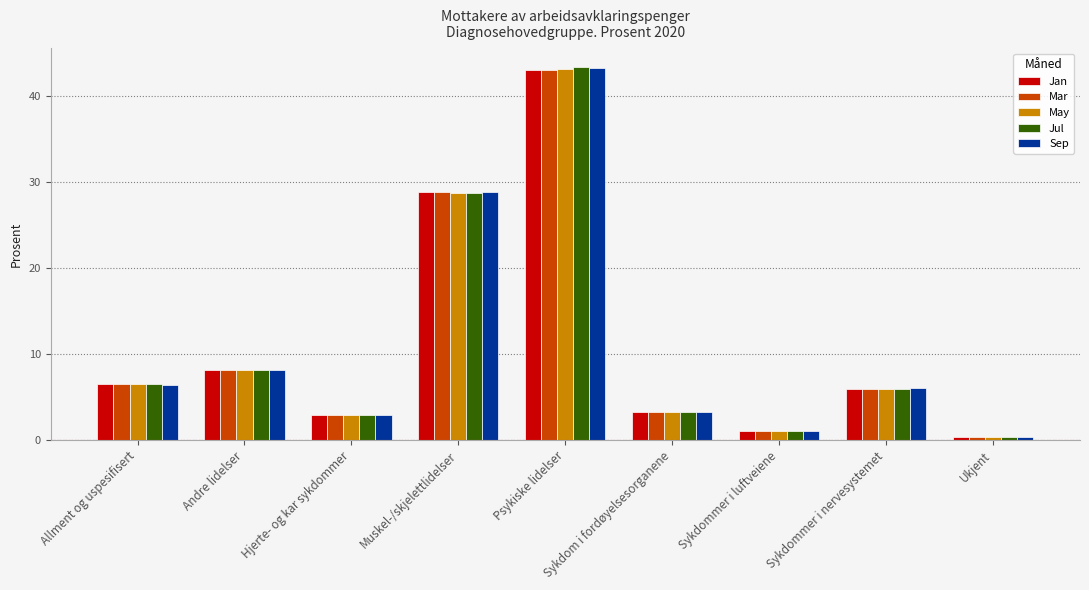

Reading right to left, transcribe all the data shown in this chart.

Jan: 0.4	5.9	1.1	3.2	43.0	28.8	2.9	8.2	6.5
Mar: 0.4	5.9	1.1	3.2	43.0	28.8	2.9	8.2	6.5
May: 0.3	5.9	1.1	3.2	43.2	28.7	2.9	8.1	6.5
Jul: 0.3	5.9	1.1	3.2	43.4	28.7	2.9	8.1	6.5
Sep: 0.3	6.0	1.1	3.2	43.3	28.9	2.9	8.1	6.4